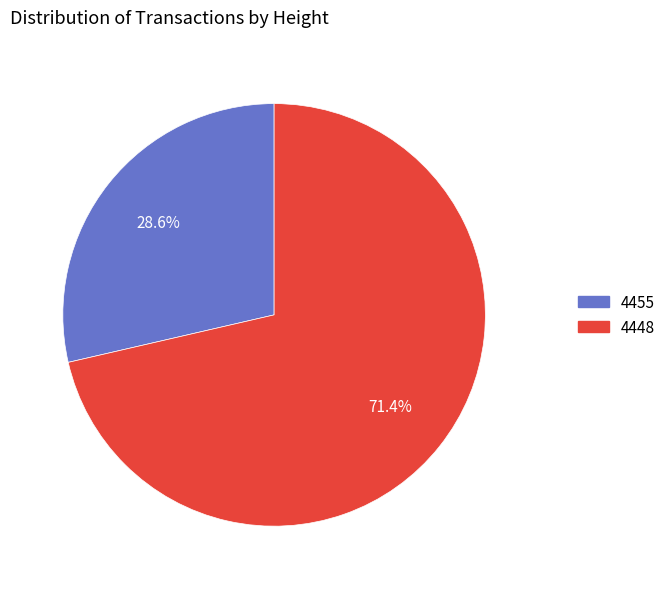

The 4455 slice represents 16% of the pie. True or false?

False